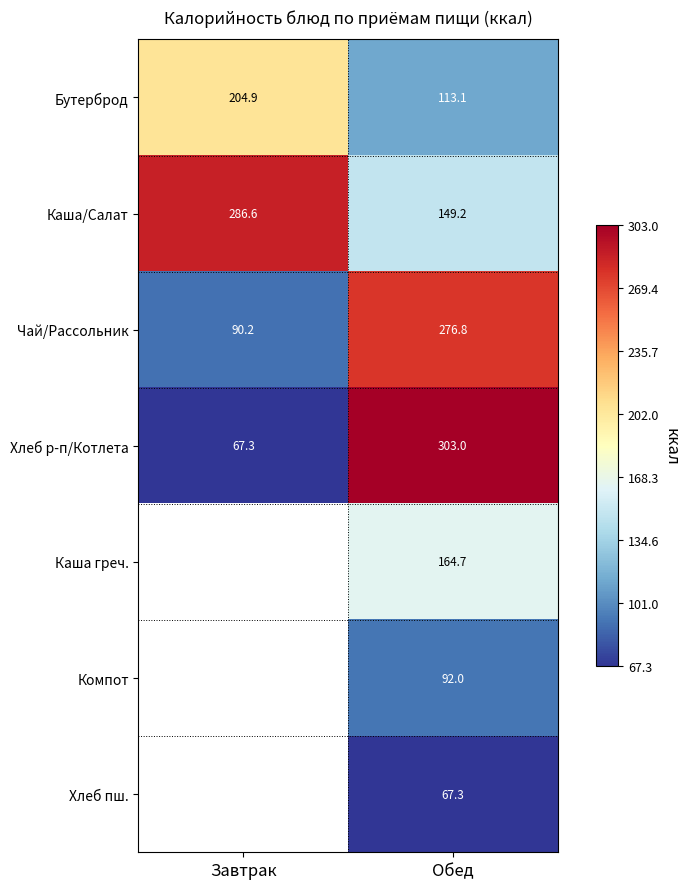

What is the difference between the Каша/Салат values at Завтрак and Обед?

137.4